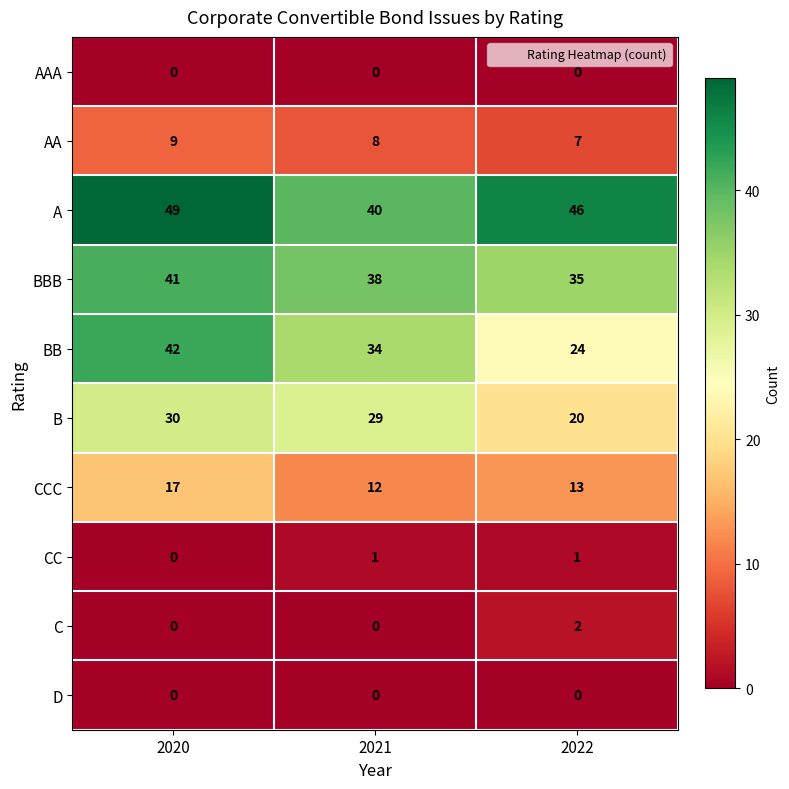

Reading left to right, extract all data points from this chart.

AAA: 0	0	0
AA: 9	8	7
A: 49	40	46
BBB: 41	38	35
BB: 42	34	24
B: 30	29	20
CCC: 17	12	13
CC: 0	1	1
C: 0	0	2
D: 0	0	0